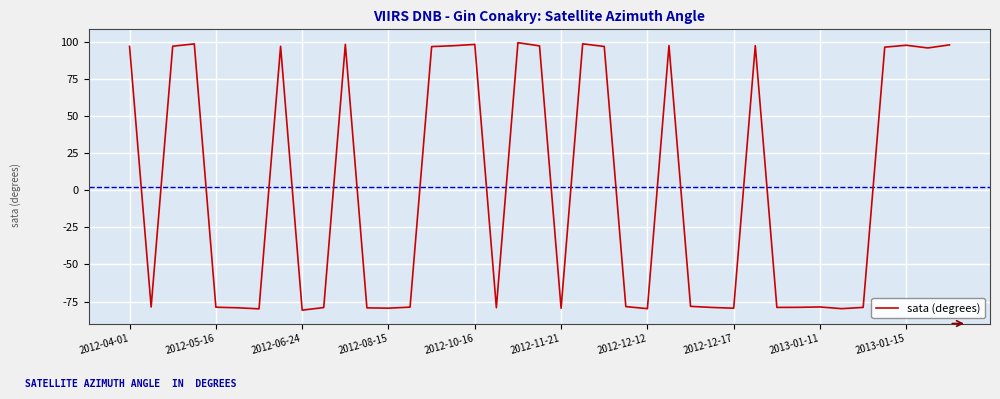

What is the maximum value shown in the chart?

99.2